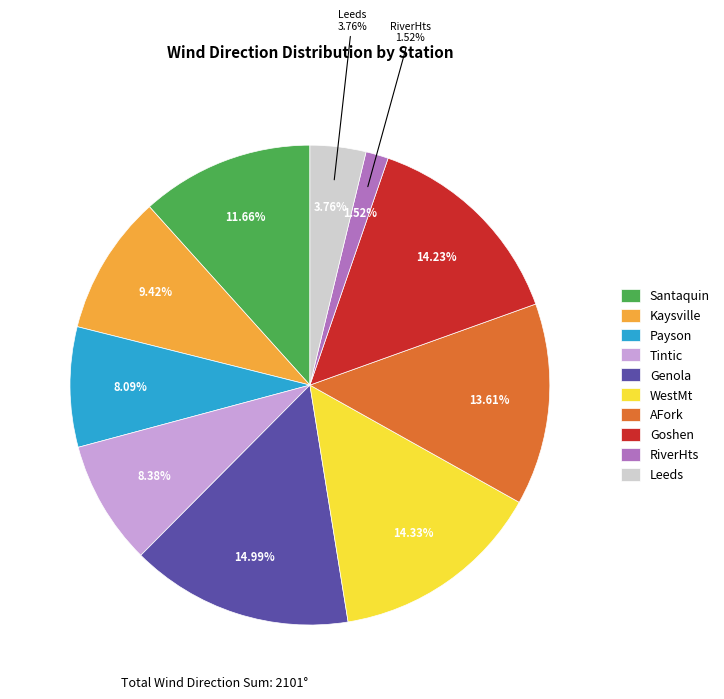

To the nearest percent, what portion does WestMt represent?

14%